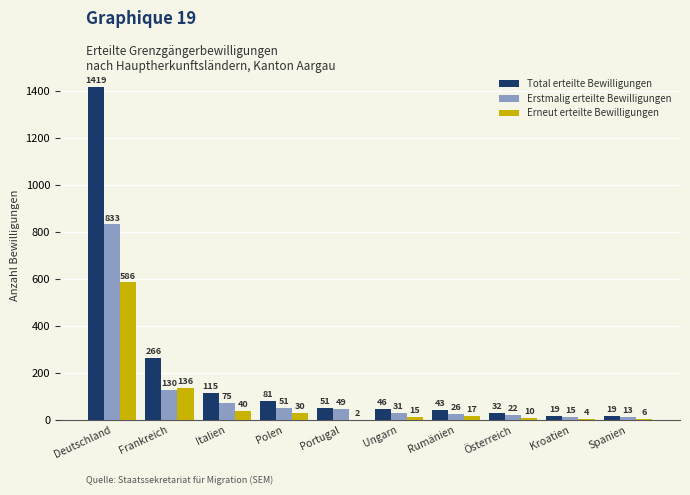

Which category has the highest value across all series?

Deutschland